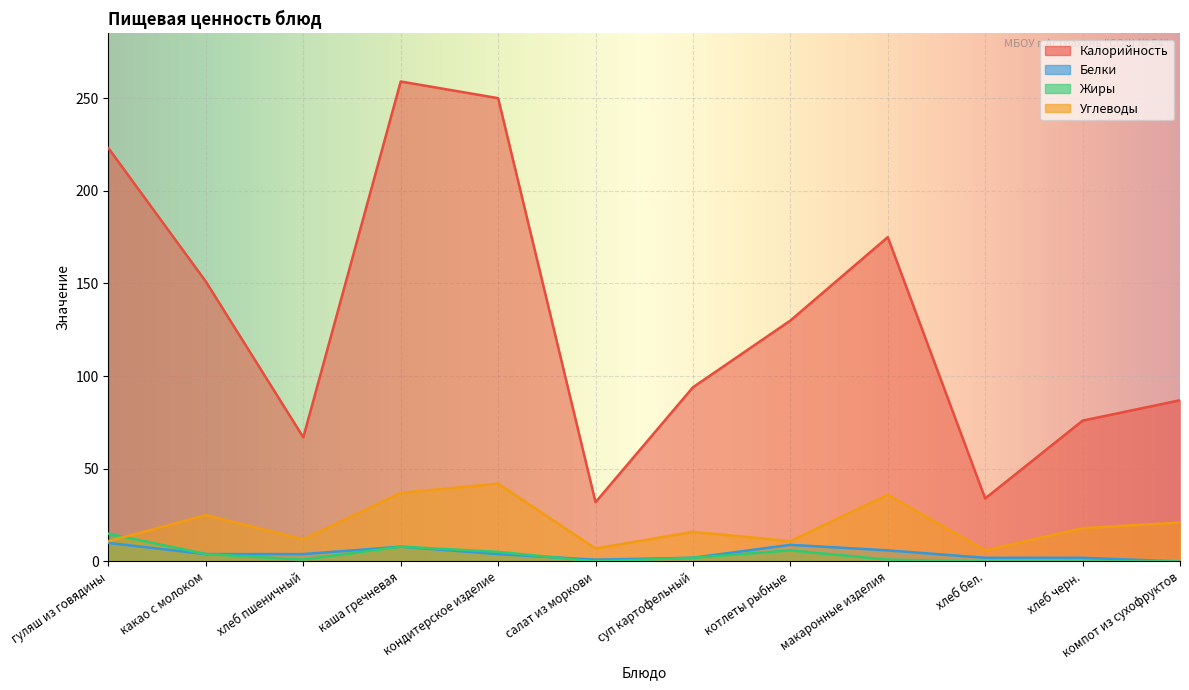

What is the spread (max minus min) of values at макаронные изделия?

174.0